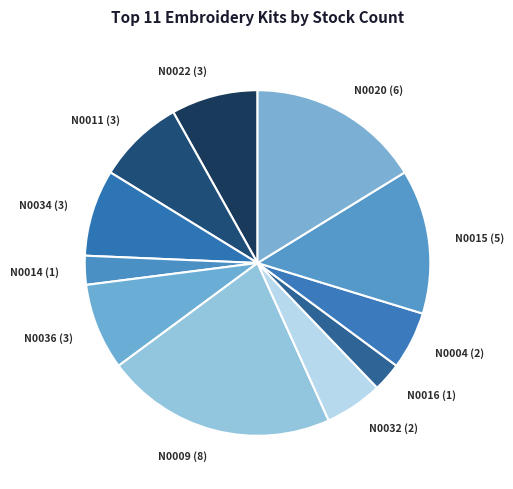

How many slices are in this pie chart?

11